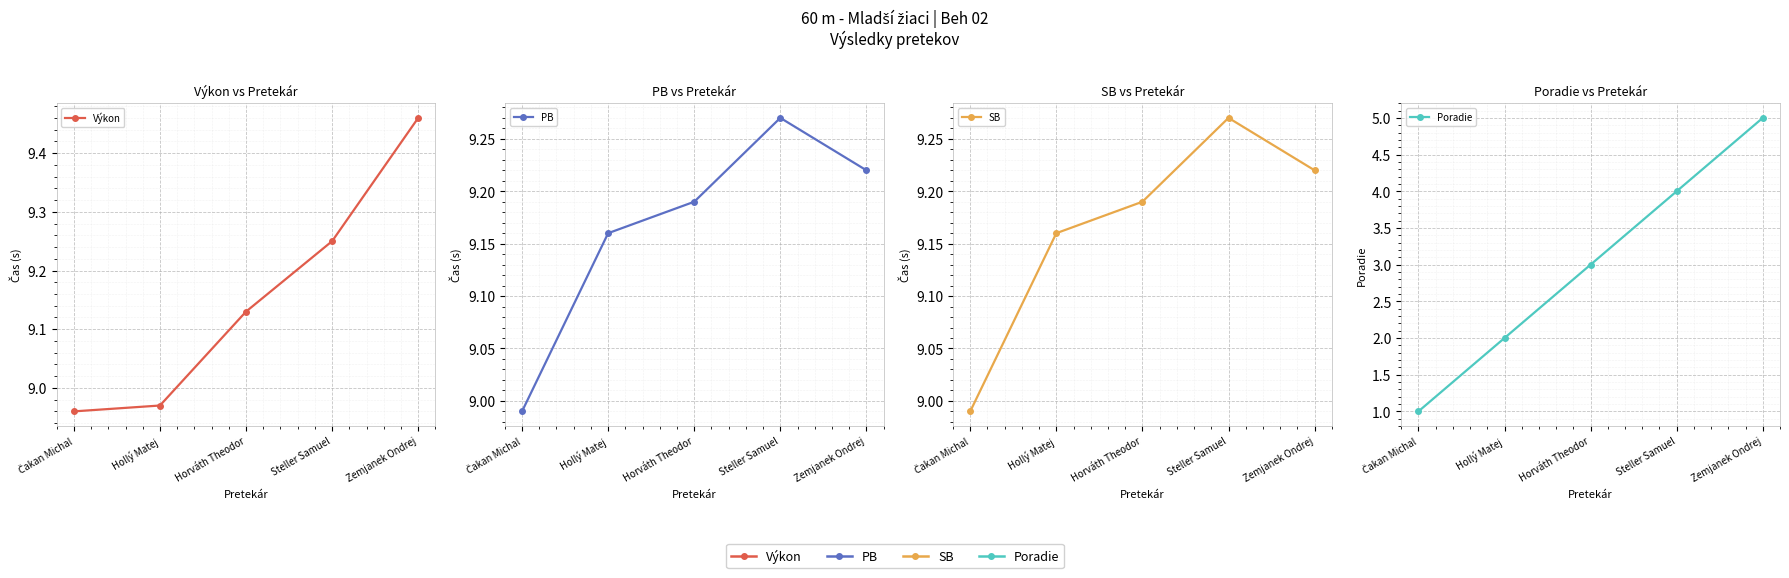

Which series has the largest total across all categories?

PB